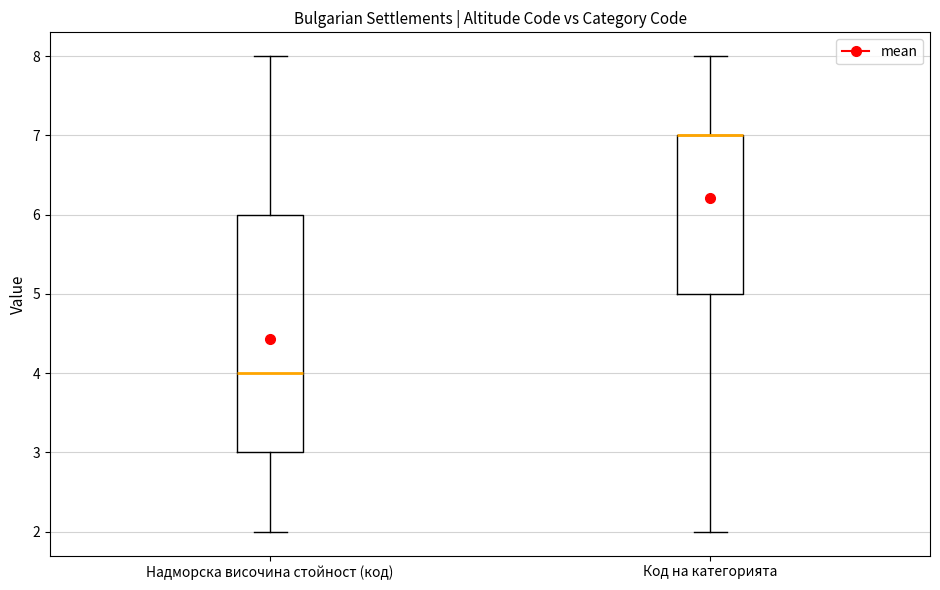

Reading left to right, transcribe this box plot: for each box, give where its median line is, the range the box spans, and where its two whiskers end, as read against the y-axis. The values are not printed on the chart, so give them approximately, as read against the axis.

Надморска височина стойност (код): median 4, box 3 to 6, whiskers 2 to 8
Код на категорията: median 7 (drawn on the box's upper edge), box 5 to 7, whiskers 2 to 8